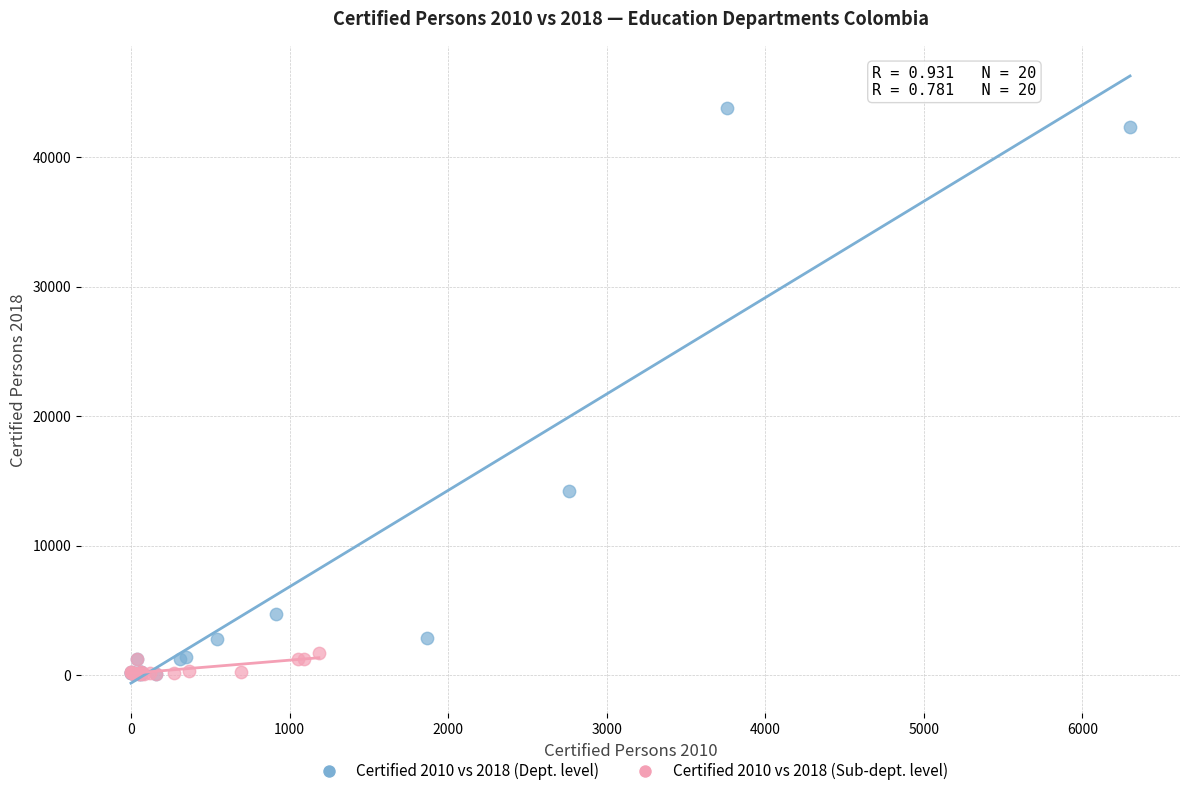

Which series contains the highest Y value?

Certified 2010 vs 2018 (Dept. level)